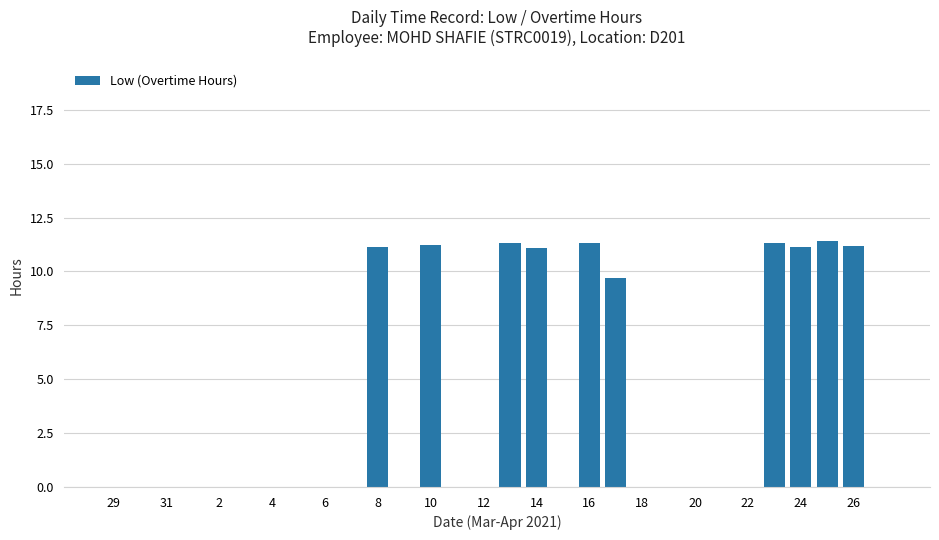

What is the sum of all values?

110.8